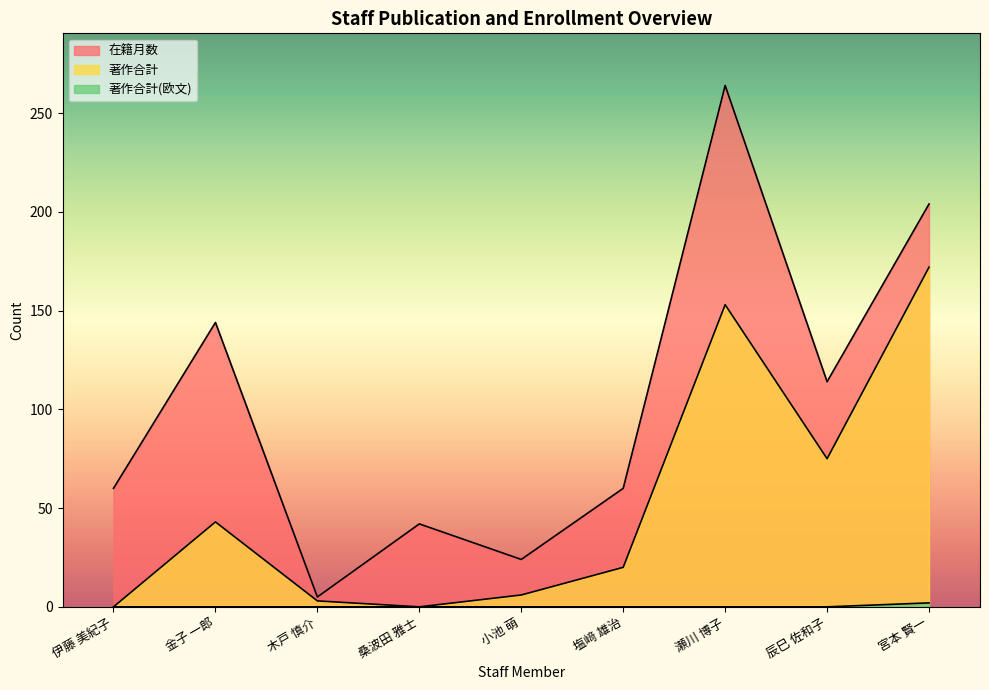

What is the label of the 7th point from the right?

木戸 慎介